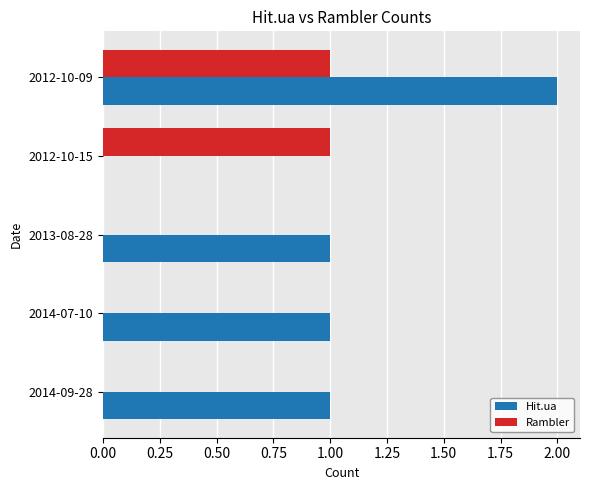

What is the sum of all Hit.ua values?

5